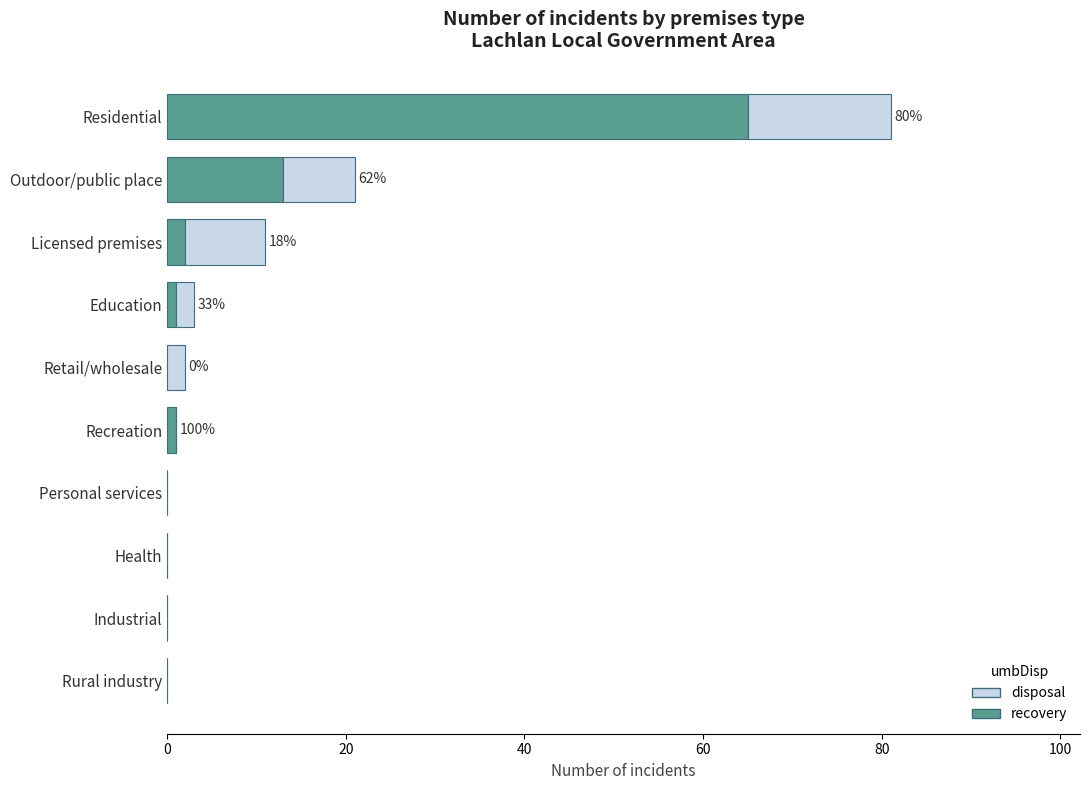

What is the total value across all series at Residential?

81